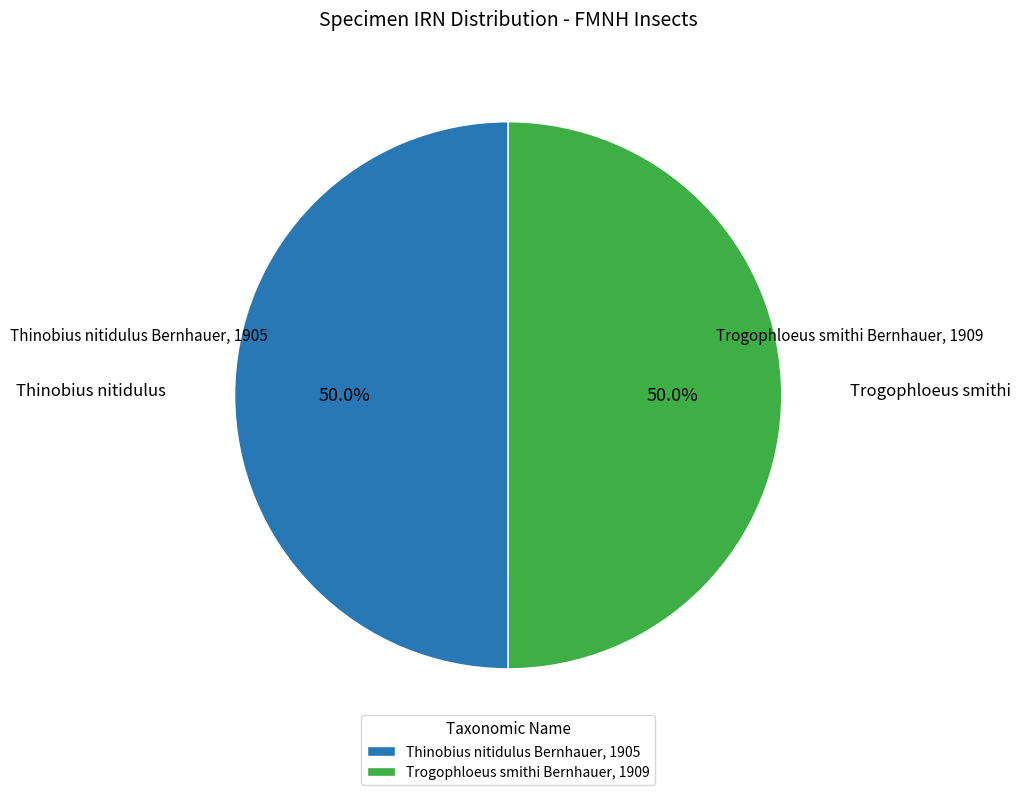

Approximately how many times larger is the value at Trogophloeus smithi Bernhauer, 1909 compared to Thinobius nitidulus Bernhauer, 1905?

1.0